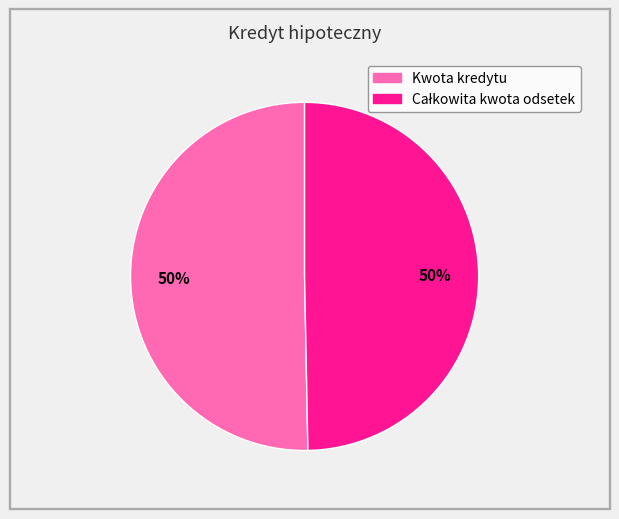

How many slices are in this pie chart?

2